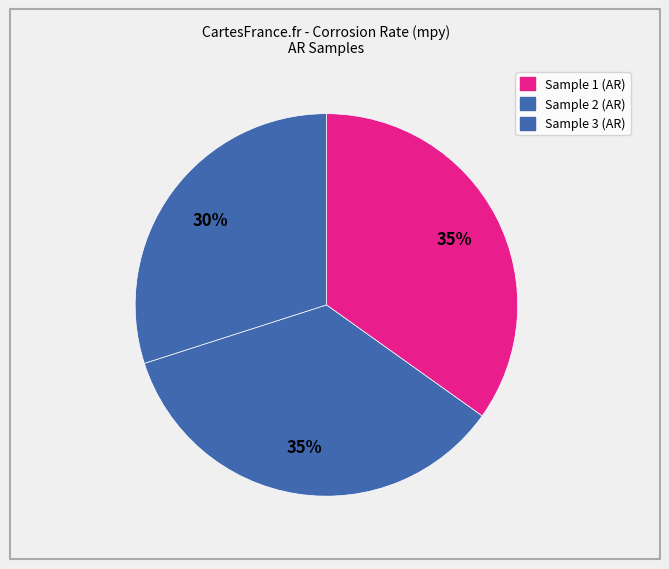

How many slices are in this pie chart?

3